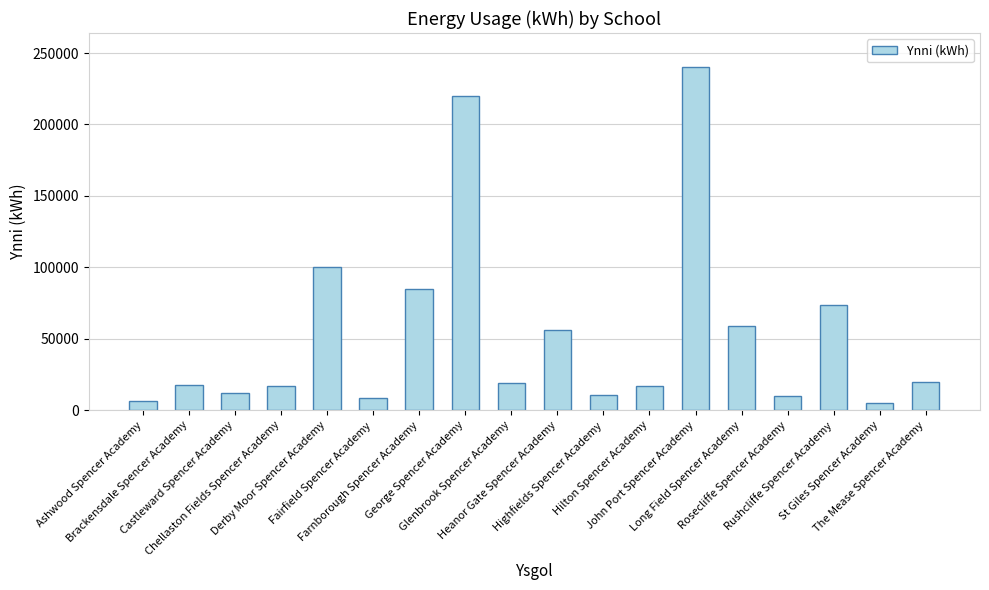

What is the average value?

54367